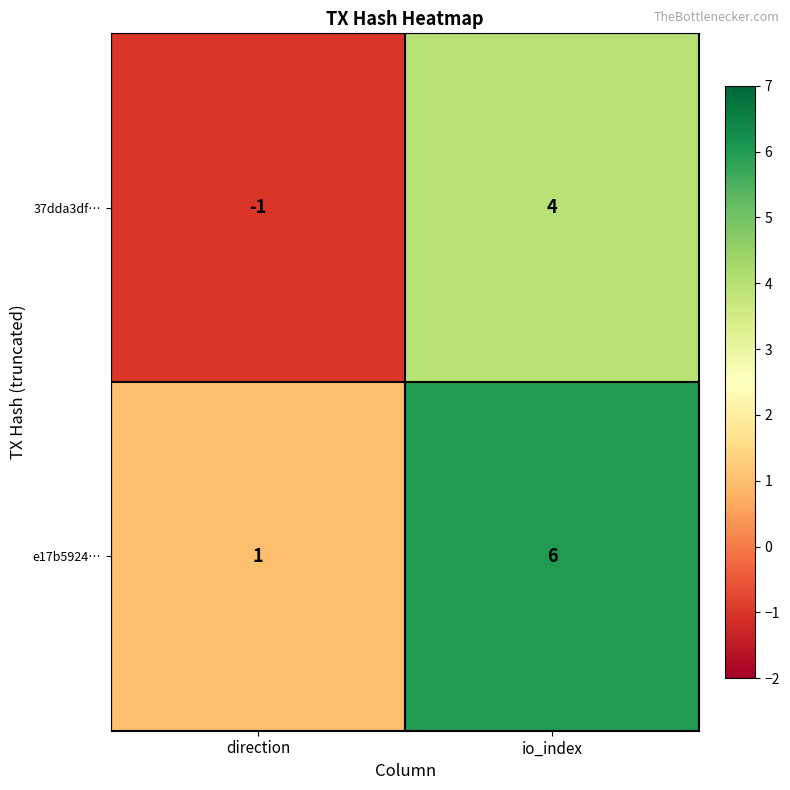

Rank the categories by 37dda3df… value from highest to lowest.

io_index, direction